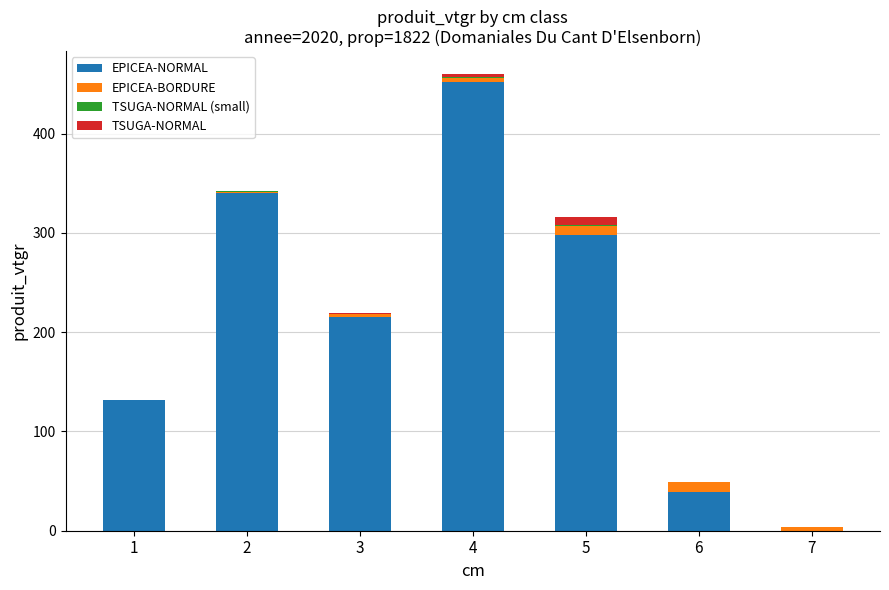

What is the sum of all EPICEA-NORMAL values?

1476.2